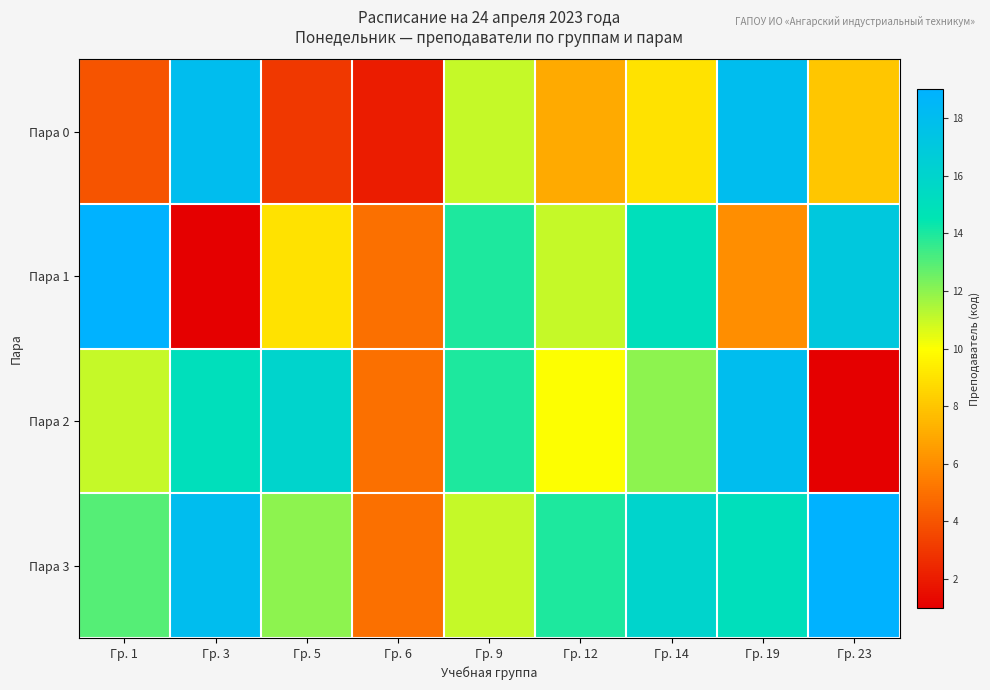

Which label corresponds to the smallest value in the chart?

Гр. 3